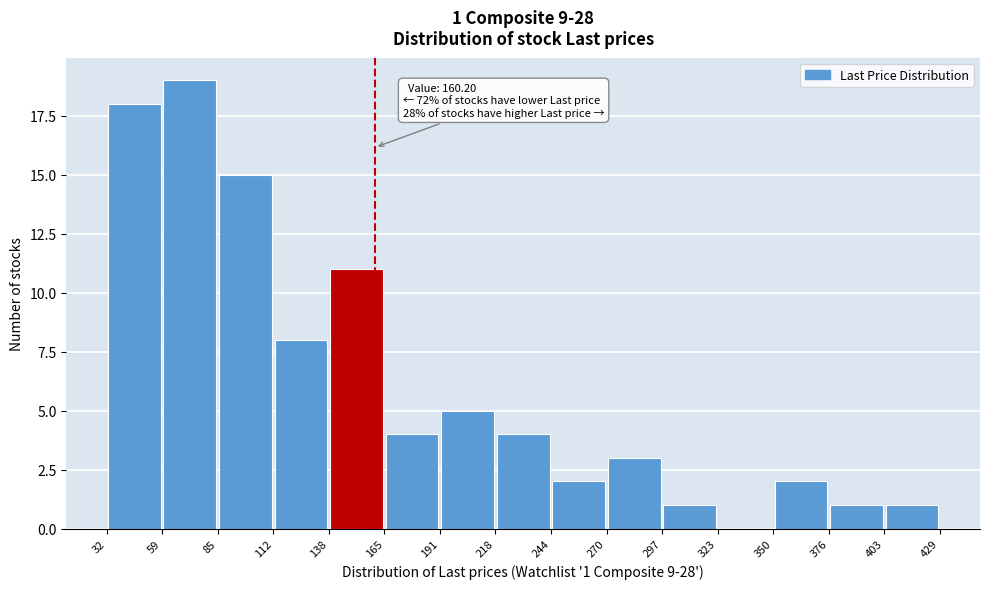

Over which range of the x-axis is the bar tallest?

59 to 85